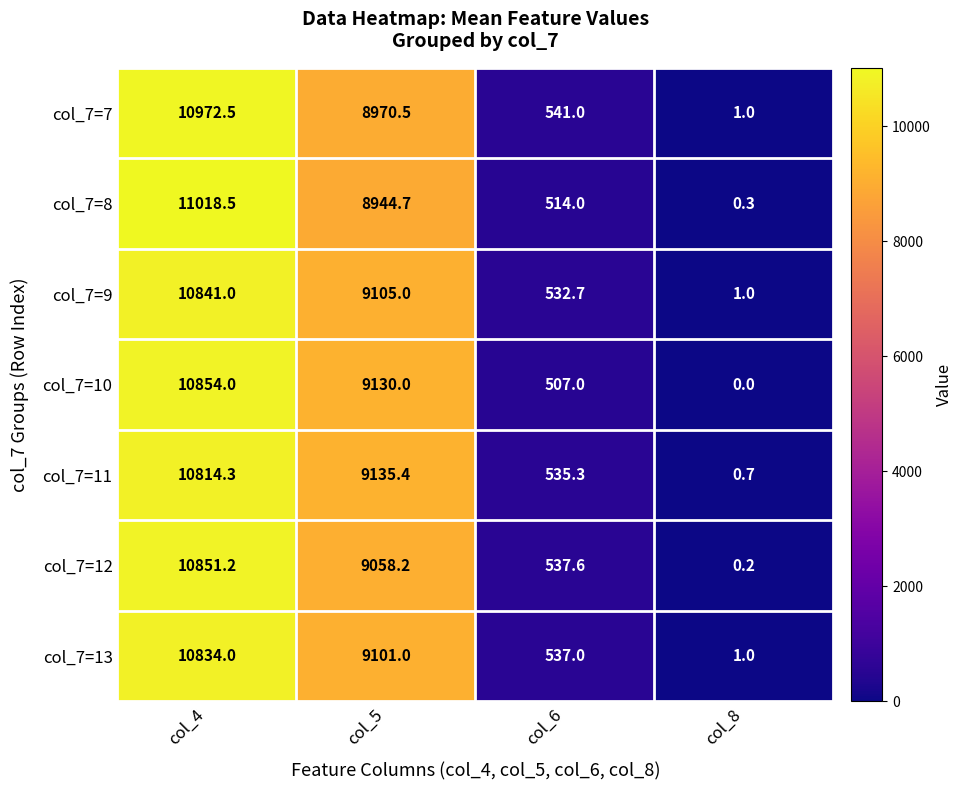

At how many categories does at least one series exceed 9775?

1